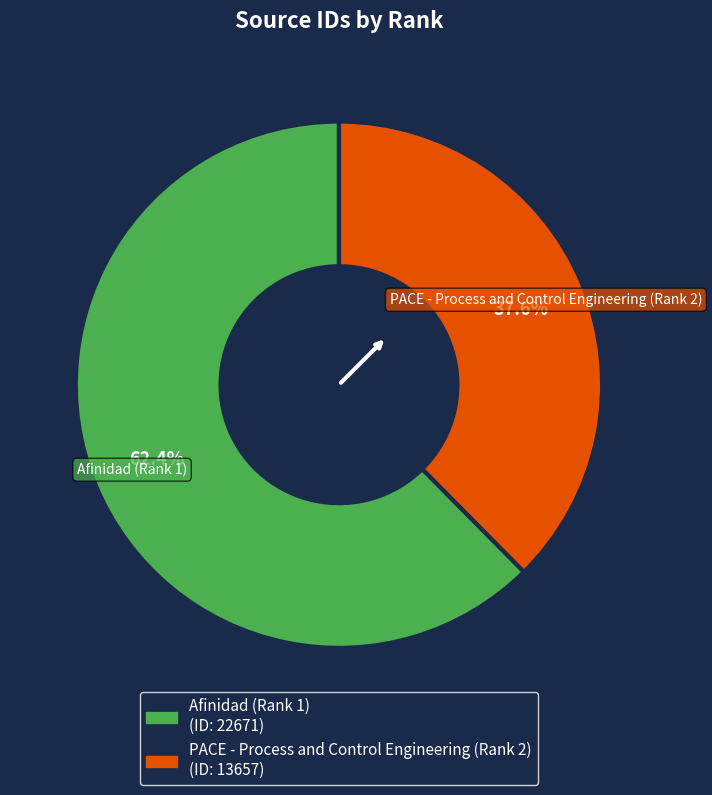

Is there any slice that represents more than half of the pie?

Yes